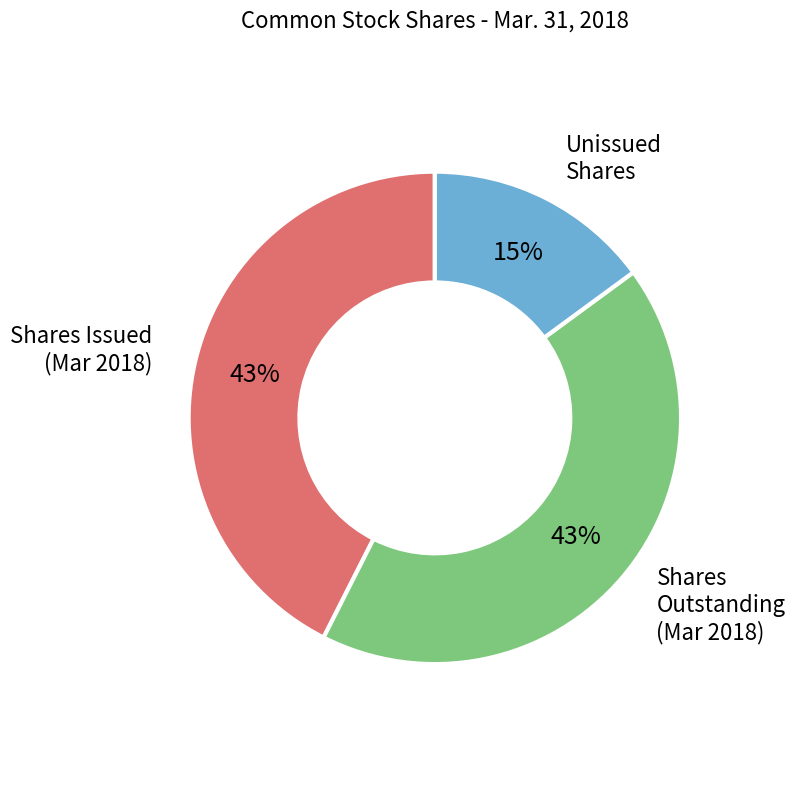

Is there any slice that represents more than half of the pie?

No